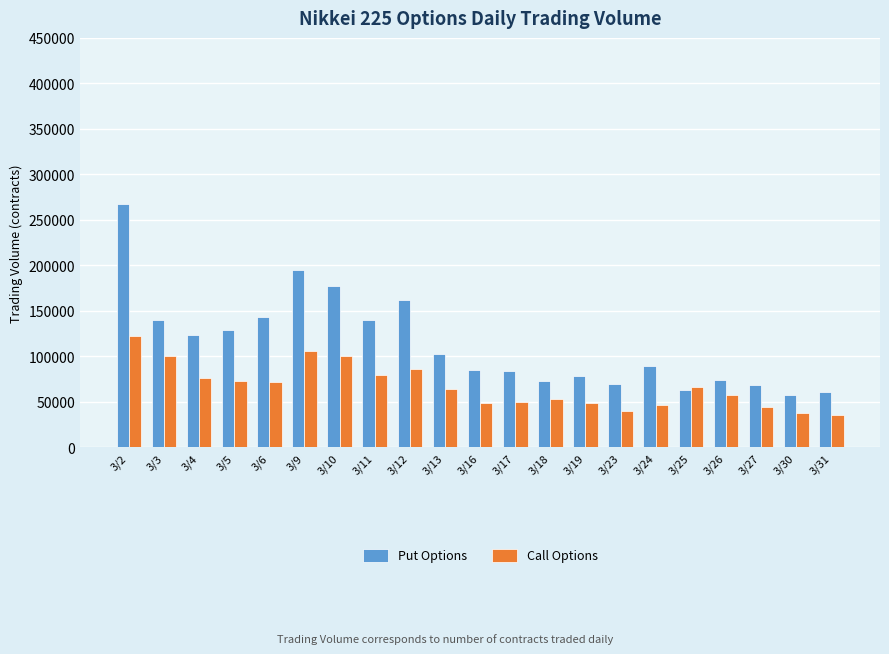

What is the value of the Call Options bar at the 21st from the left?

35860